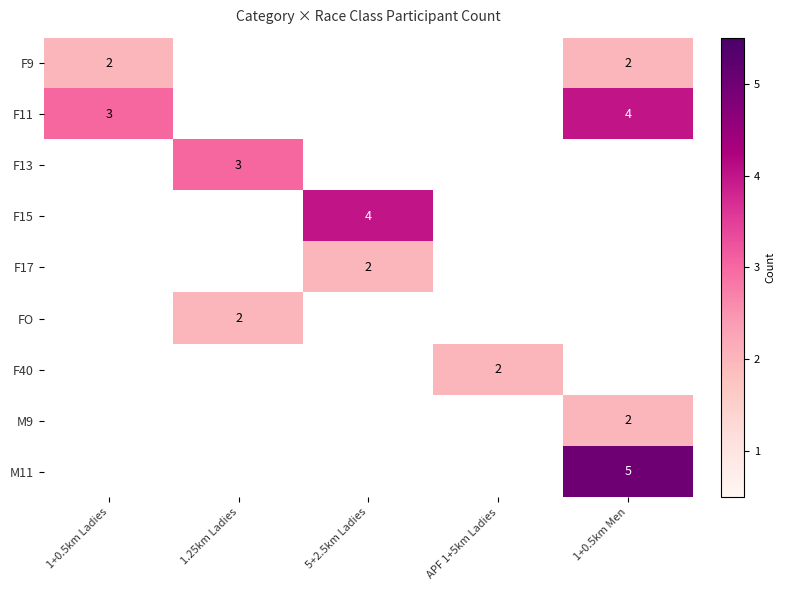

What is the minimum value shown in the chart?

2.0